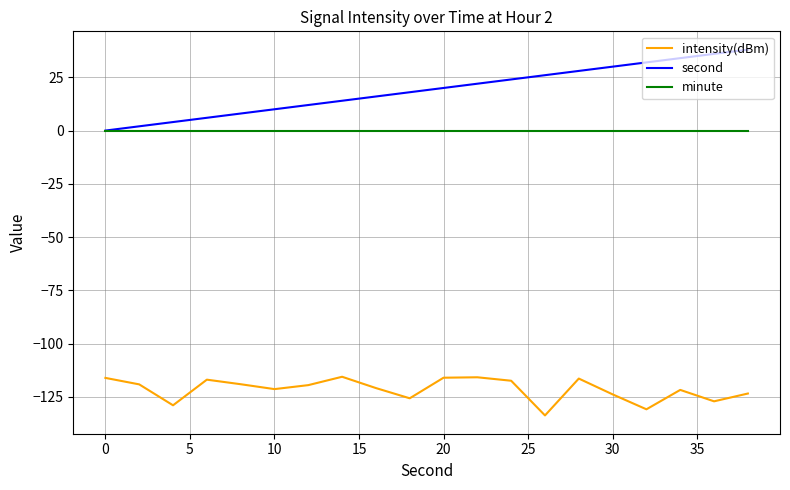

What is the highest value of the intensity(dBm) series?

-115.6